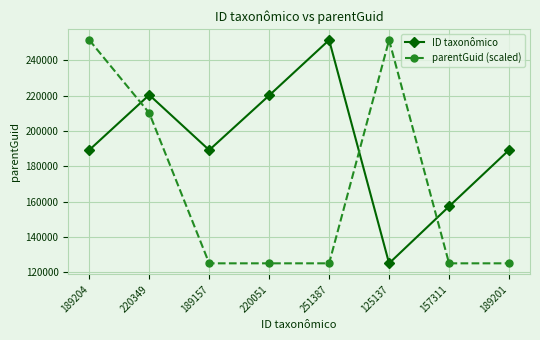

Is the value of parentGuid (scaled) at 251387 greater than the value of ID taxonômico at 251387?

No